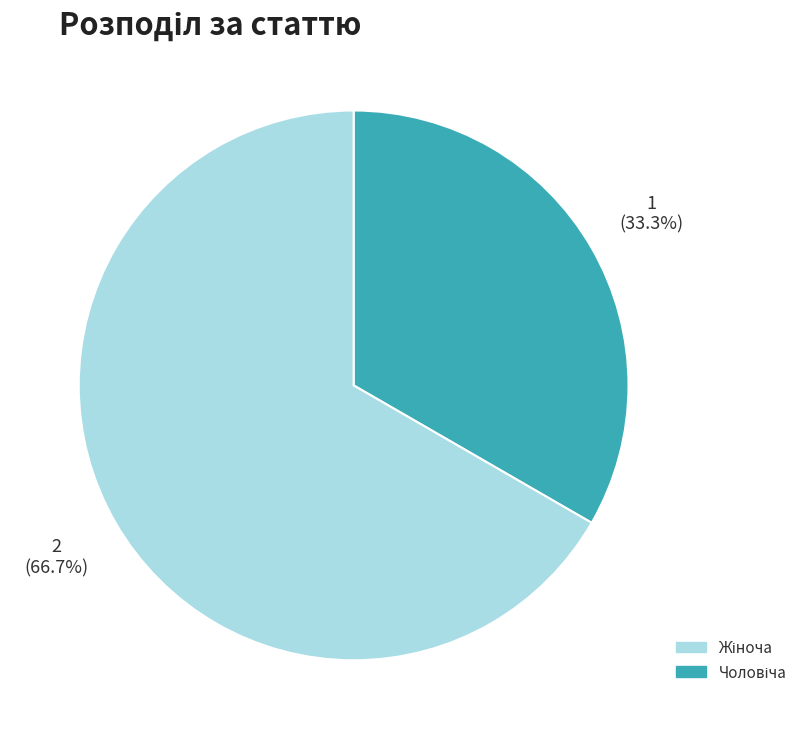

To the nearest percent, what is the average slice percentage?

50%